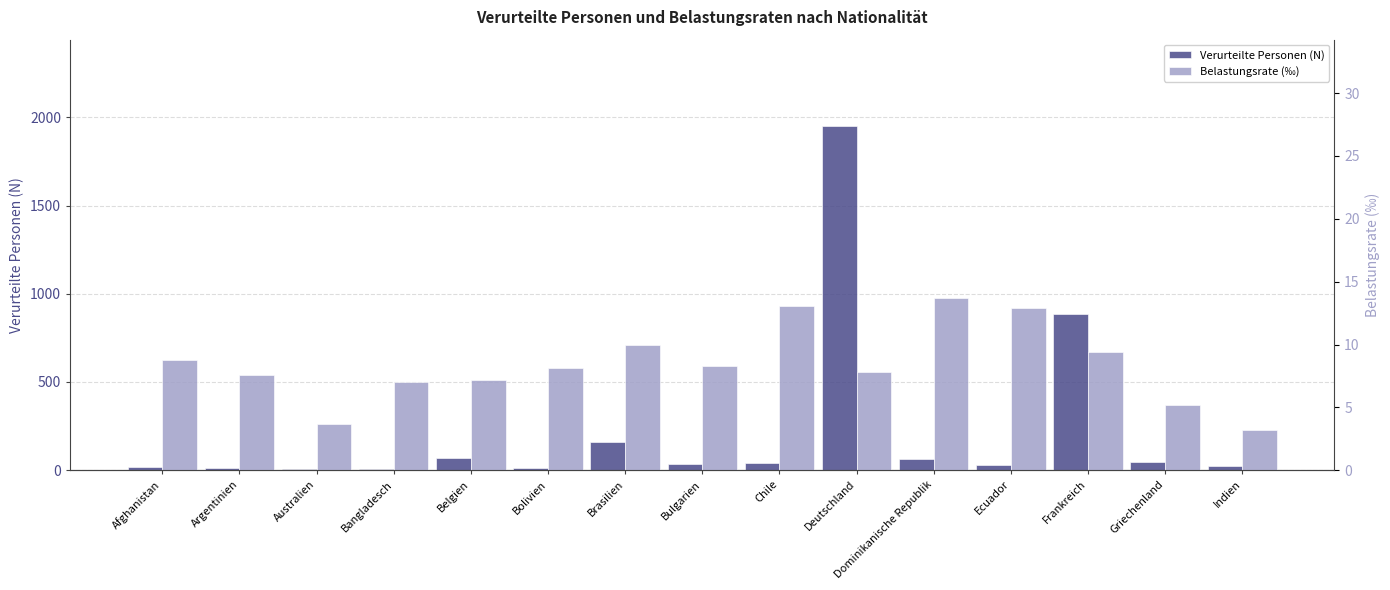

Reading left to right, list all the values displayed in this chart.

Verurteilte Personen (N): Afghanistan=18.0	Argentinien=11.0	Australien=8.0	Bangladesch=8.0	Belgien=71.0	Bolivien=12.0	Brasilien=160.0	Bulgarien=36.0	Chile=39.0	Deutschland=1952.0	Dominikanische Republik=64.0	Ecuador=28.0	Frankreich=886.0	Griechenland=46.0	Indien=26.0
Belastungsrate (‰): Afghanistan=8.8	Argentinien=7.6	Australien=3.7	Bangladesch=7.0	Belgien=7.2	Bolivien=8.1	Brasilien=10.0	Bulgarien=8.3	Chile=13.1	Deutschland=7.8	Dominikanische Republik=13.7	Ecuador=12.9	Frankreich=9.4	Griechenland=5.2	Indien=3.2